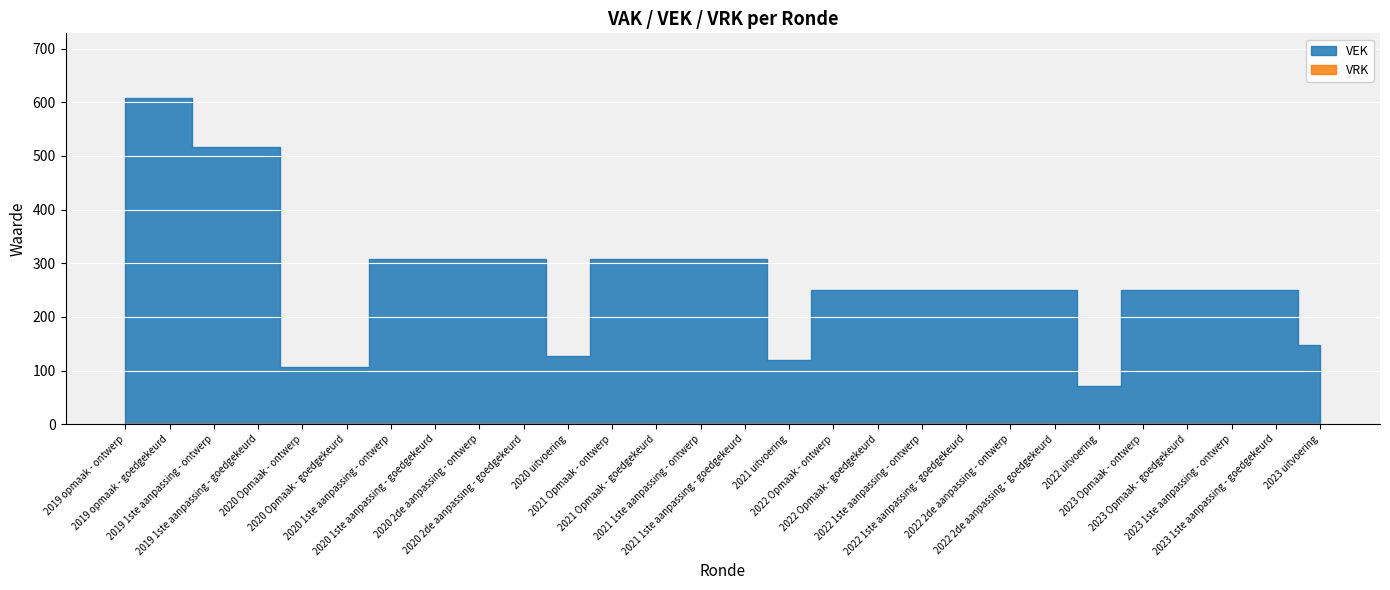

True or false: VRK and VEK intersect in this chart.

False